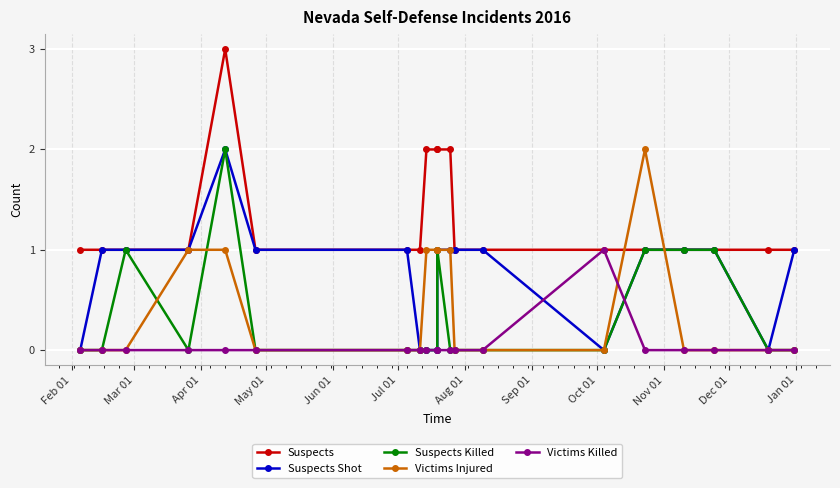

True or false: Suspects and Suspects Shot cross at least once.

False